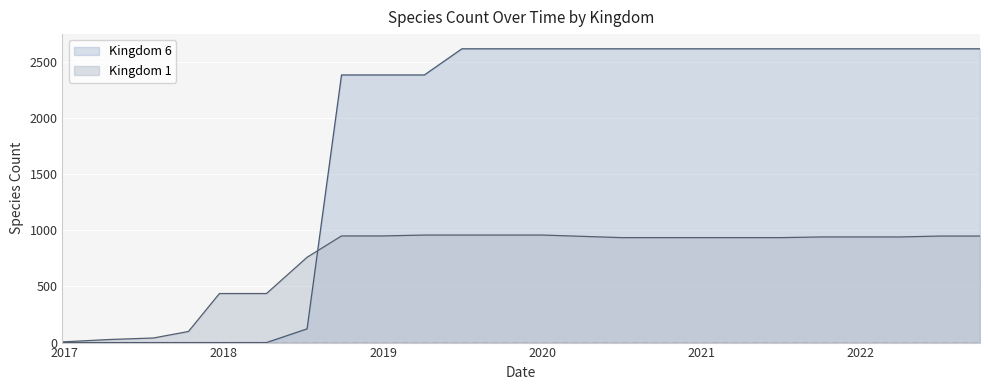

Between 2019-10-09 and 2020-07-01, which is larger?

2019-10-09